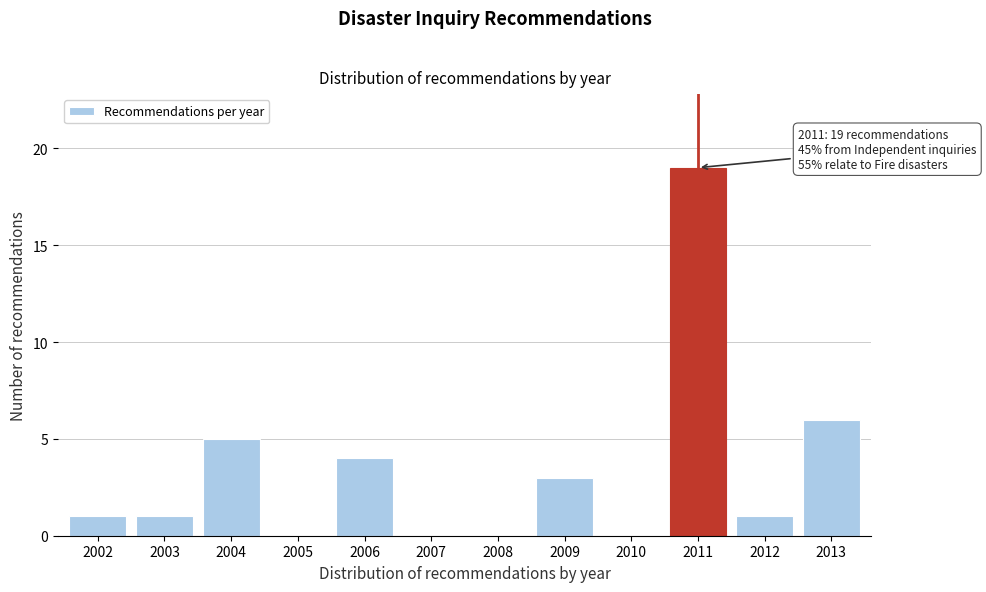

Reading left to right, transcribe all the data shown in this chart.

2002=1	2003=1	2004=5	2005=0	2006=4	2007=0	2008=0	2009=3	2010=0	2011=19	2012=1	2013=6